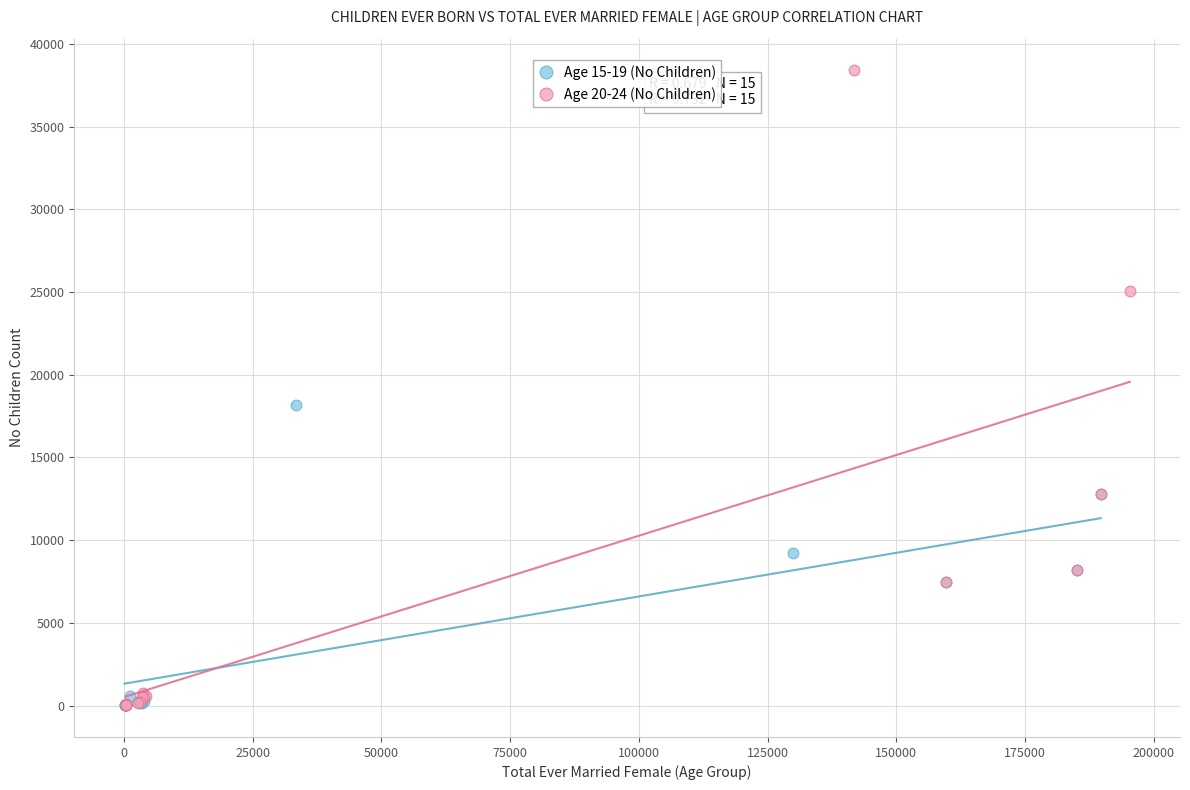

What are all the series names shown in the legend?

Age 15-19 (No Children), Age 20-24 (No Children)